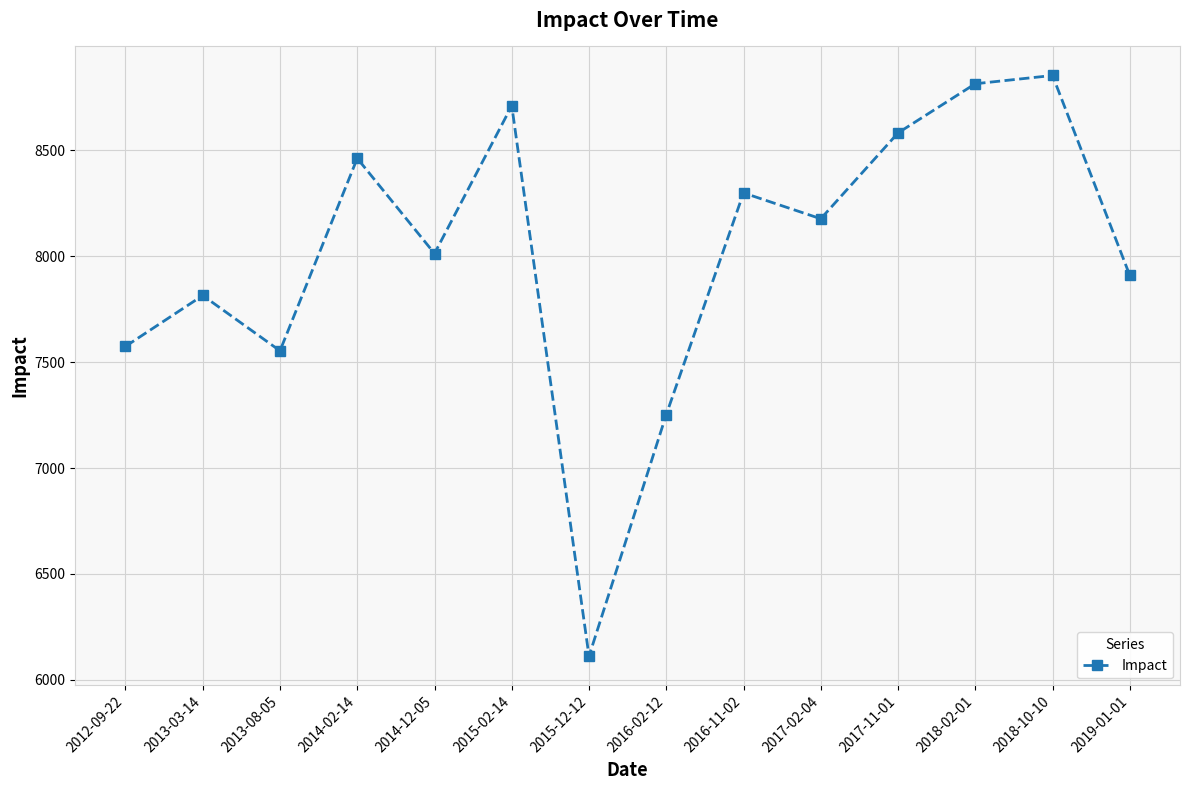

What is the sum of all values?

112116